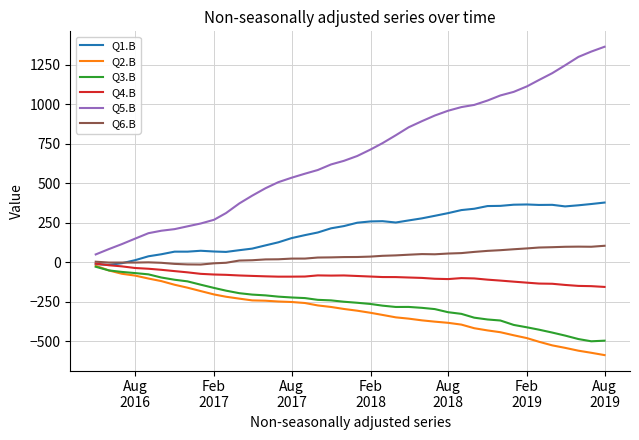

What is the minimum value shown in the chart?

-588.8